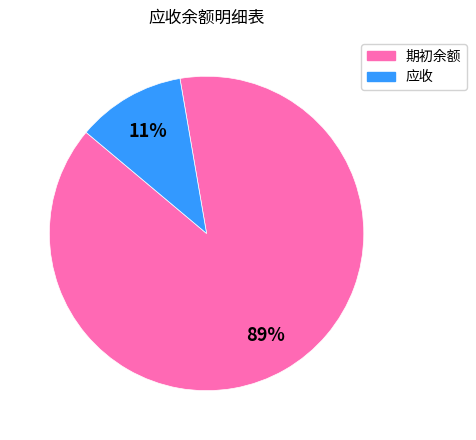

To the nearest percent, what is the average slice percentage?

50%